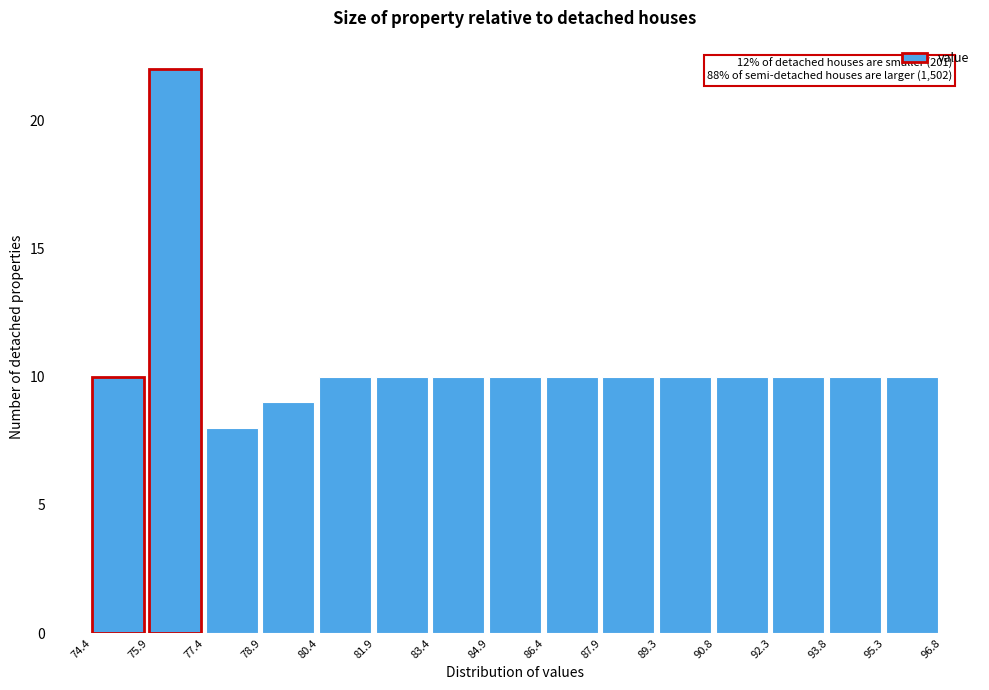

Over which range of the x-axis is the bar tallest?

75.9 to 77.4